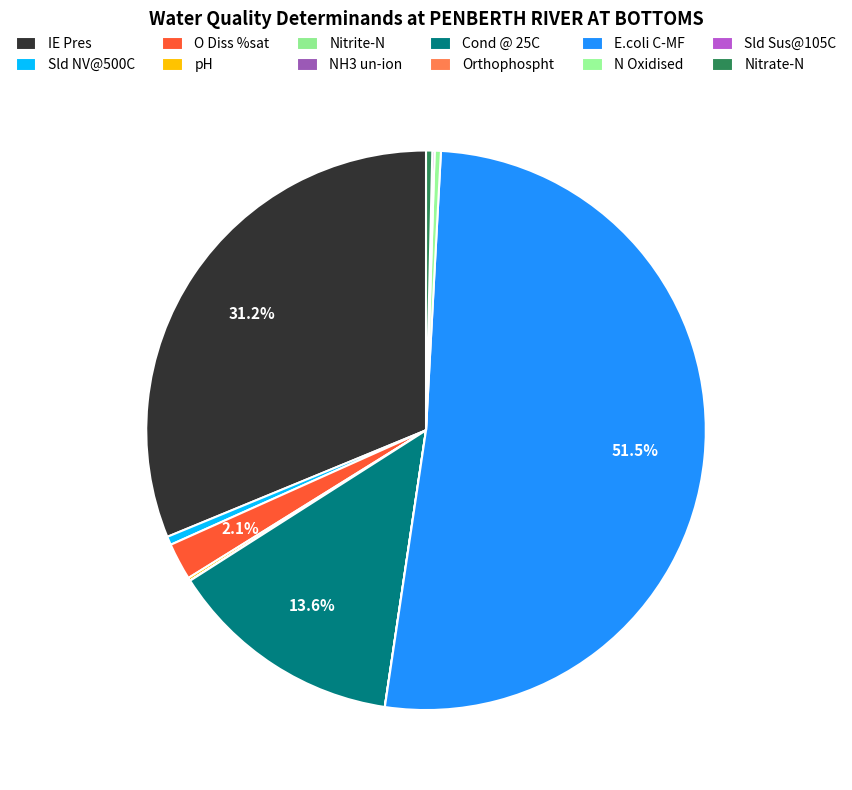

Combined, what portion of the pie is Nitrate-N and Cond @ 25C?

14.0%